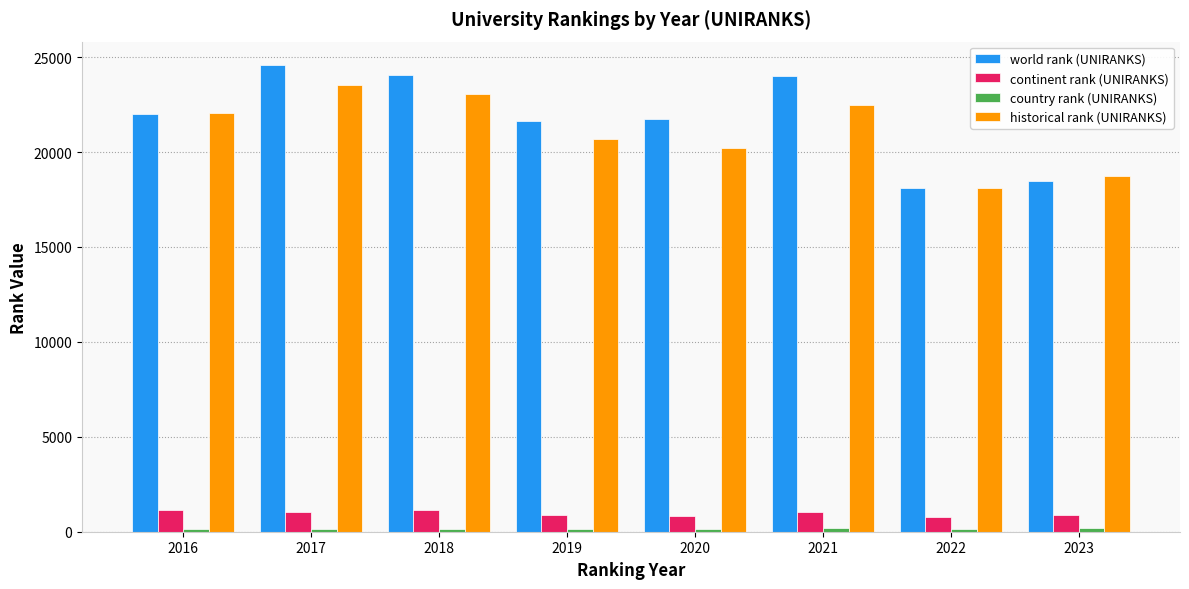

What is the greatest value displayed?

24590.0